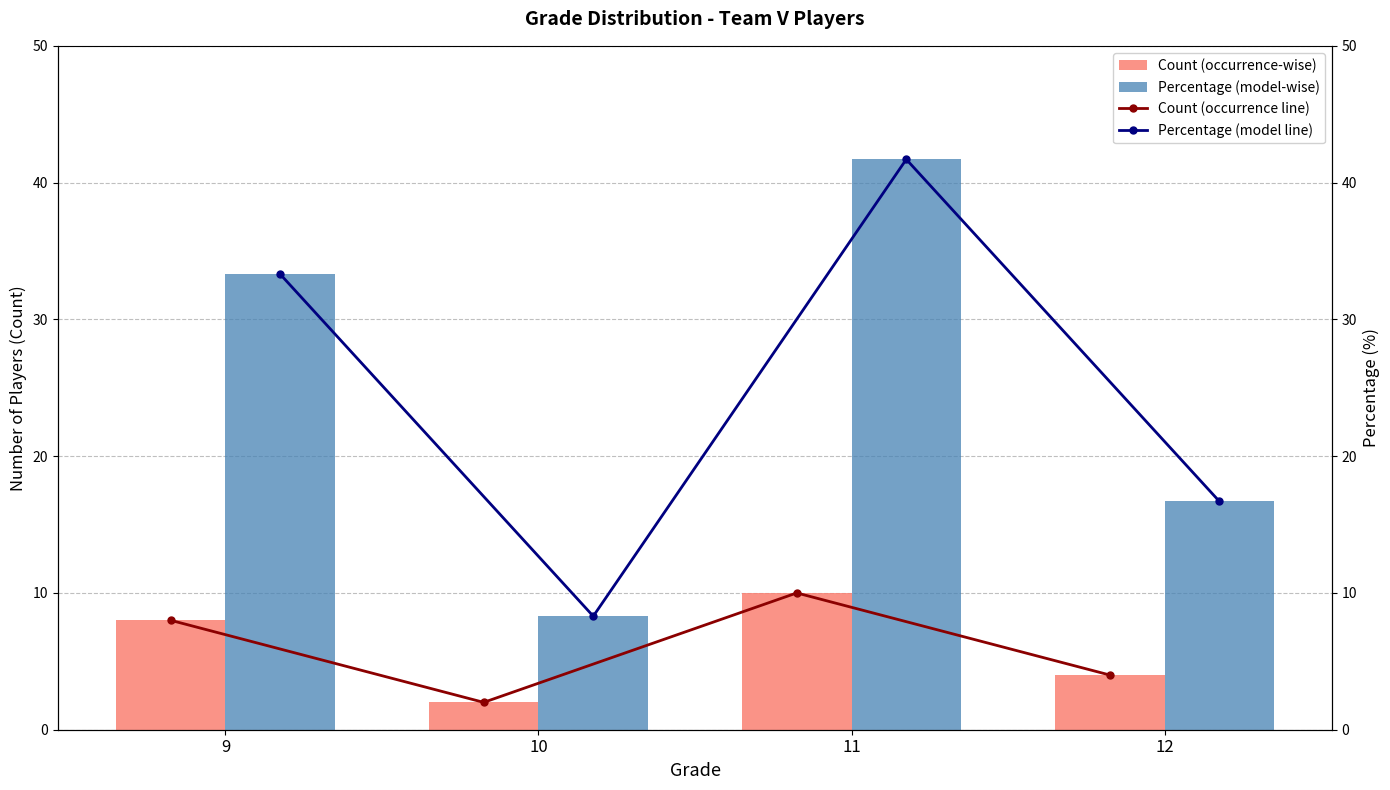

Which series has the widest spread of values?

Percentage (model-wise)